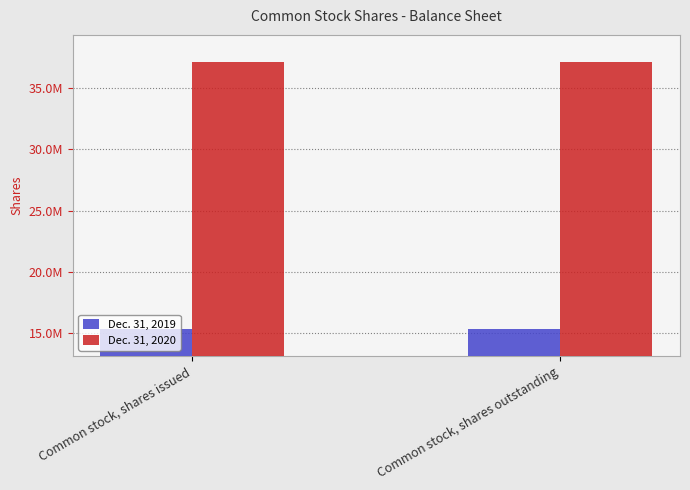

Which series has the largest range (max minus min)?

Dec. 31, 2019